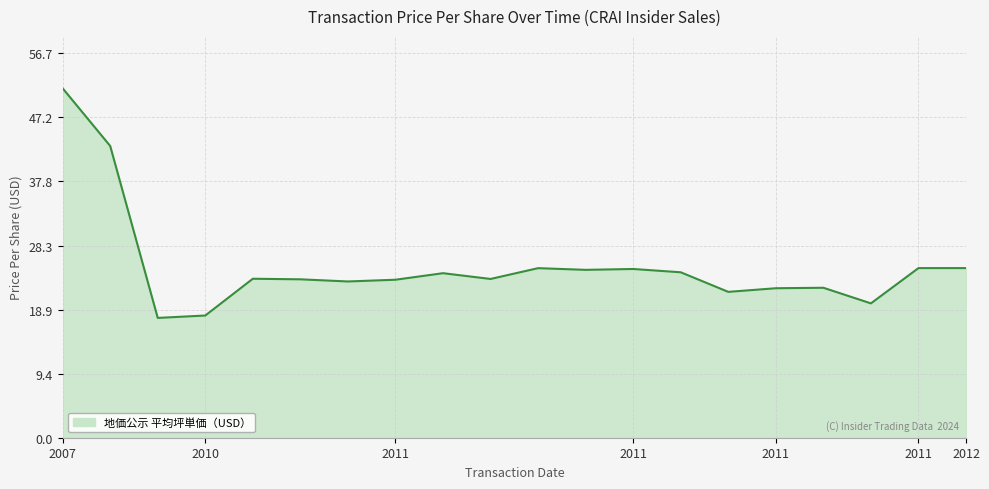

What is the difference between the maximum and minimum values?

33.8